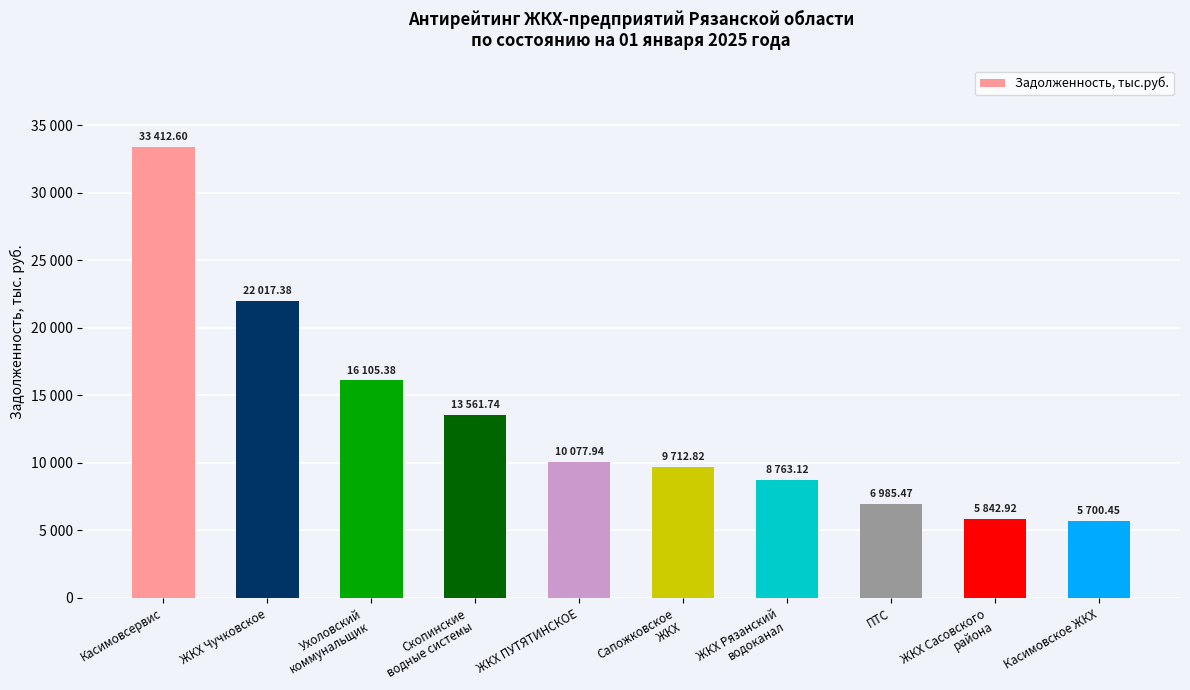

Are the bars horizontal?

No